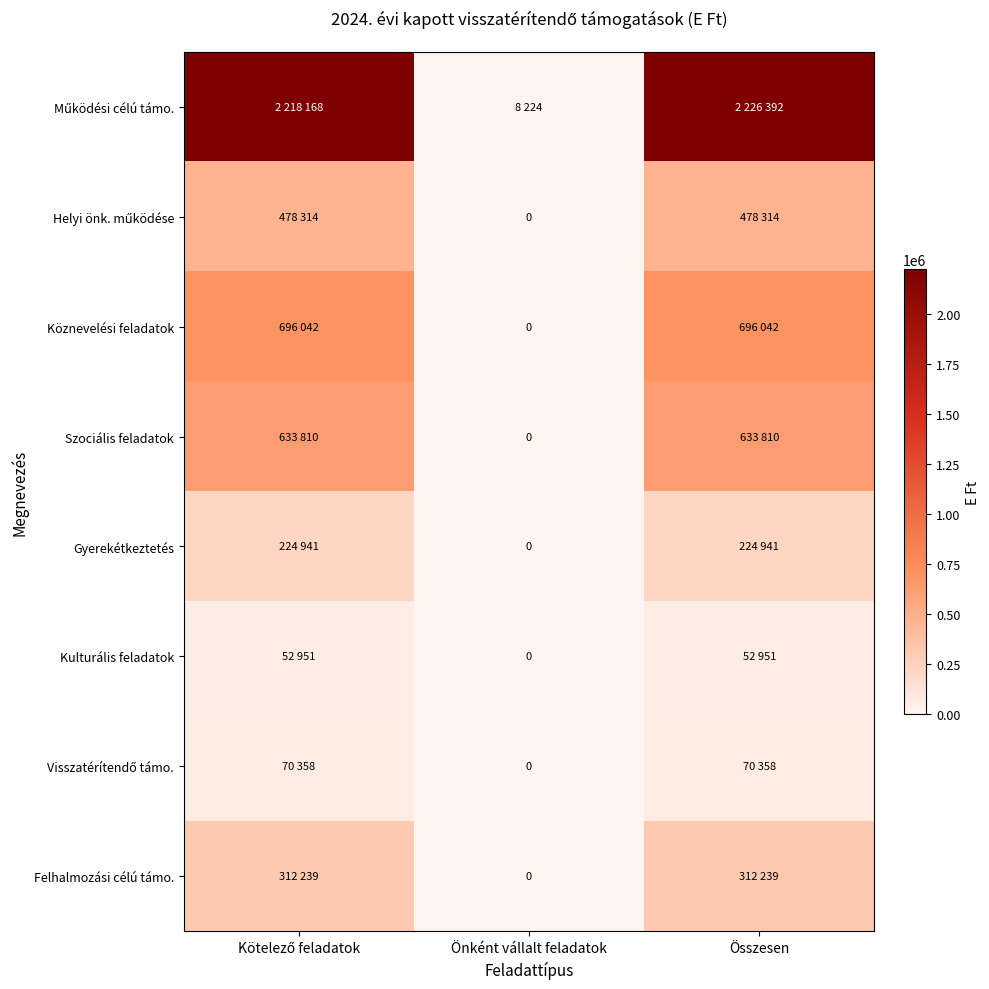

At how many categories does at least one series exceed 3554?

3